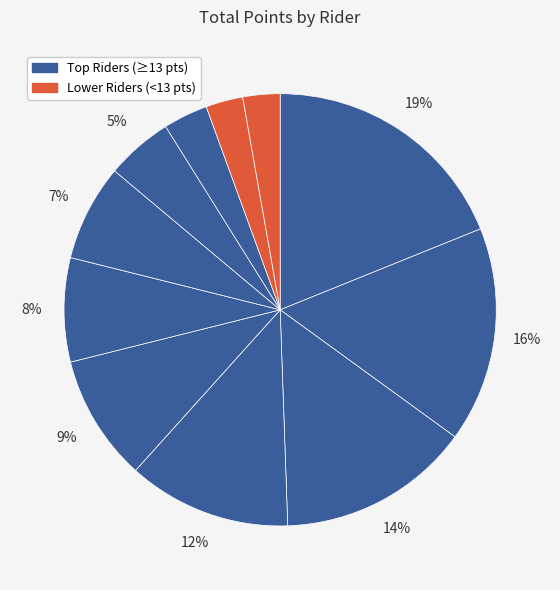

How many slices are in this pie chart?

11